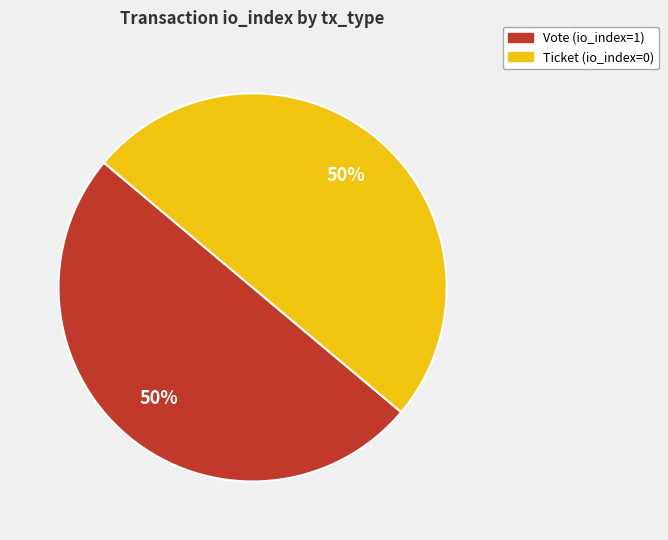

True or false: Ticket accounts for 1% of the total.

False